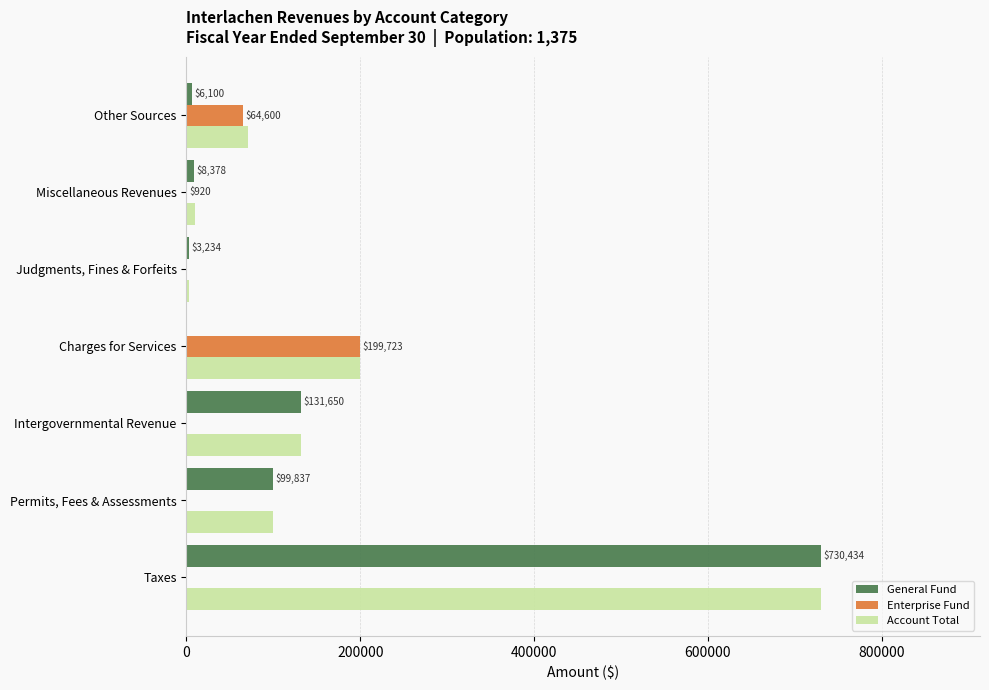

Which label corresponds to the largest value in the chart?

Taxes